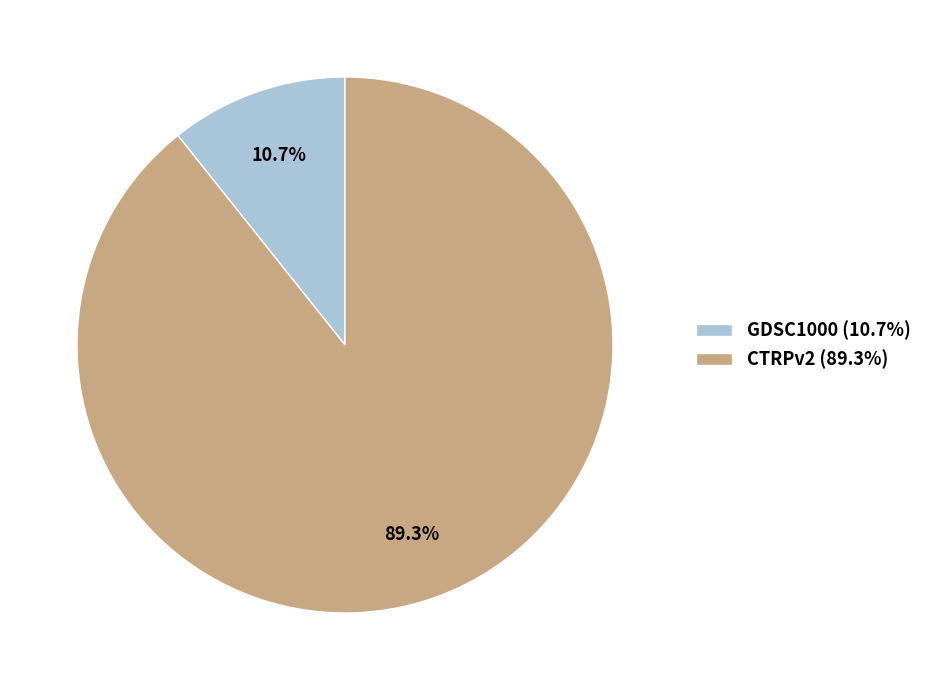

How much of the chart is everything except CTRPv2?

10.7%